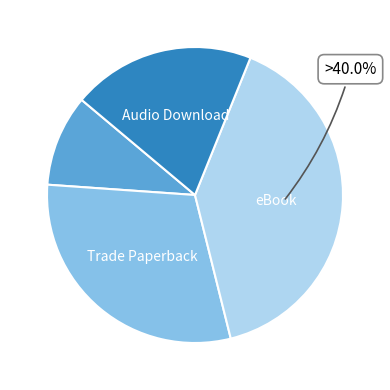

Is there a majority slice in this chart?

No